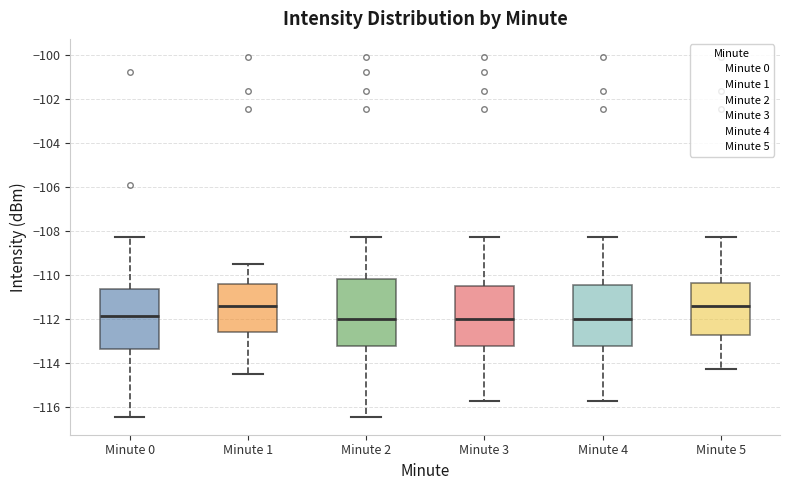

Where does the lower whisker of the box for Minute 3 end on the y-axis? The values are not printed on the chart, so give them approximately, as read against the axis.

-115.8